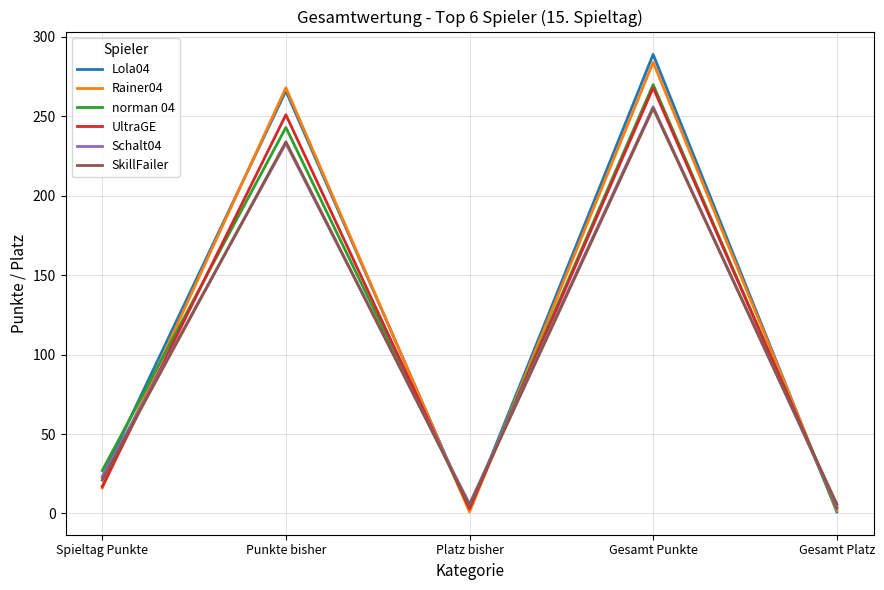

What is the approximate value of Schalt04 at Spieltag Punkte, to the nearest 10?

20